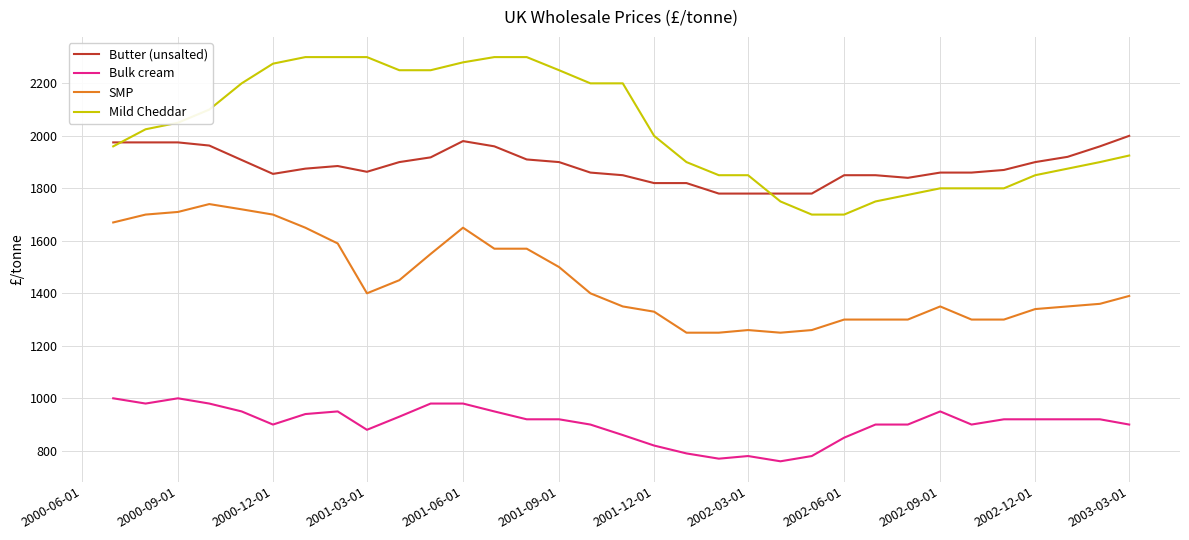

True or false: SMP and Butter (unsalted) intersect in this chart.

False